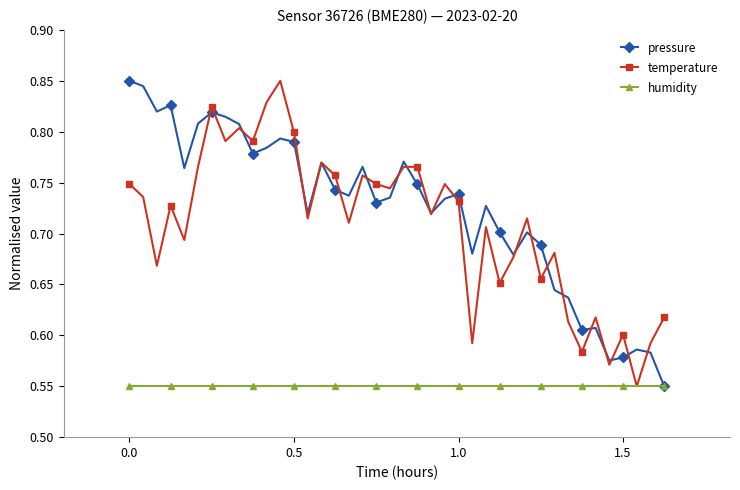

At how many categories does at least one series exceed 0?

40